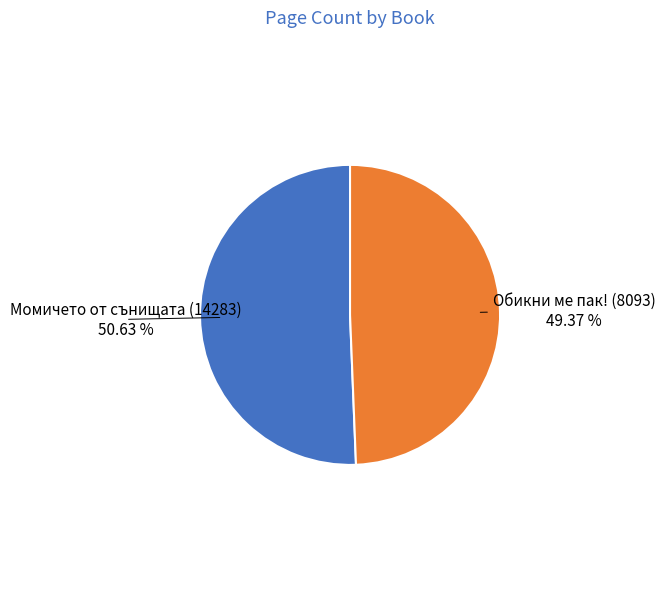

Rank the categories by value from highest to lowest.

Момичето от сънищата (14283), Обикни ме пак! (8093)